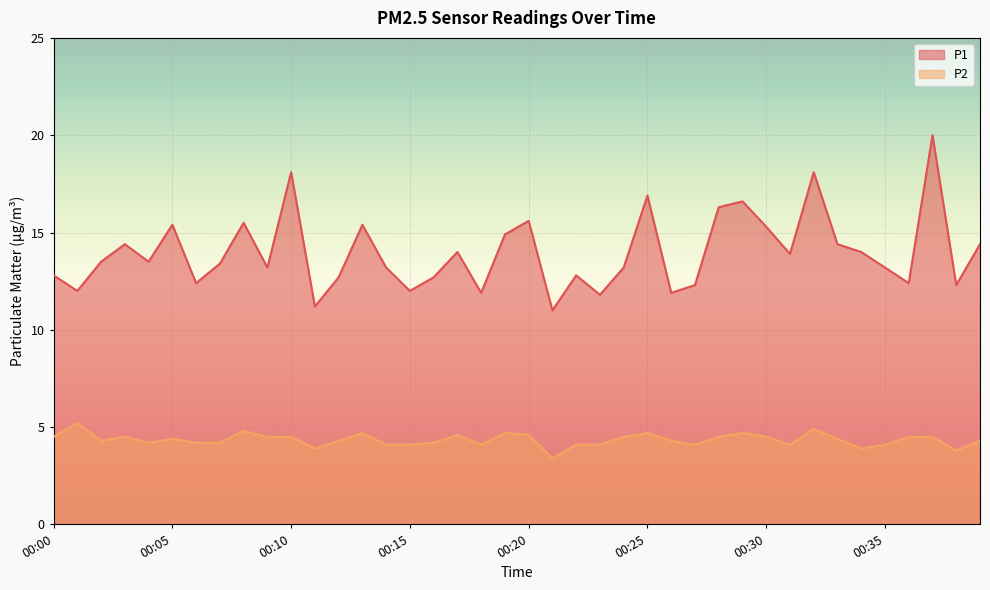

Where is P2 nearest to the value 4?

00:14